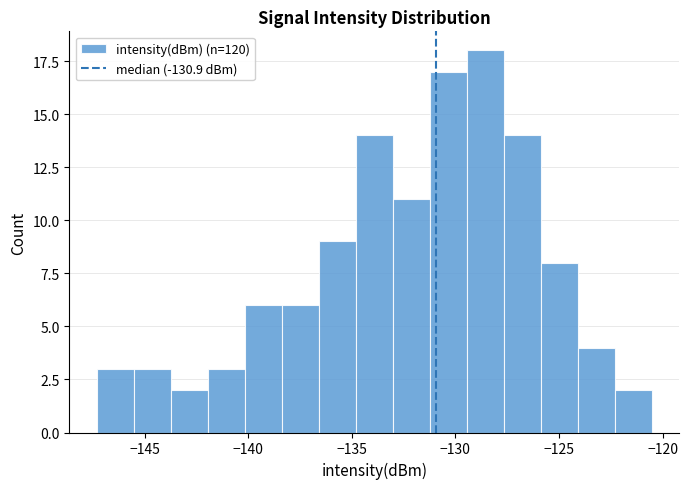

Around what value on the x-axis is the tallest bar? Give the approximate position of its centre, as read against the axis.

-128.5